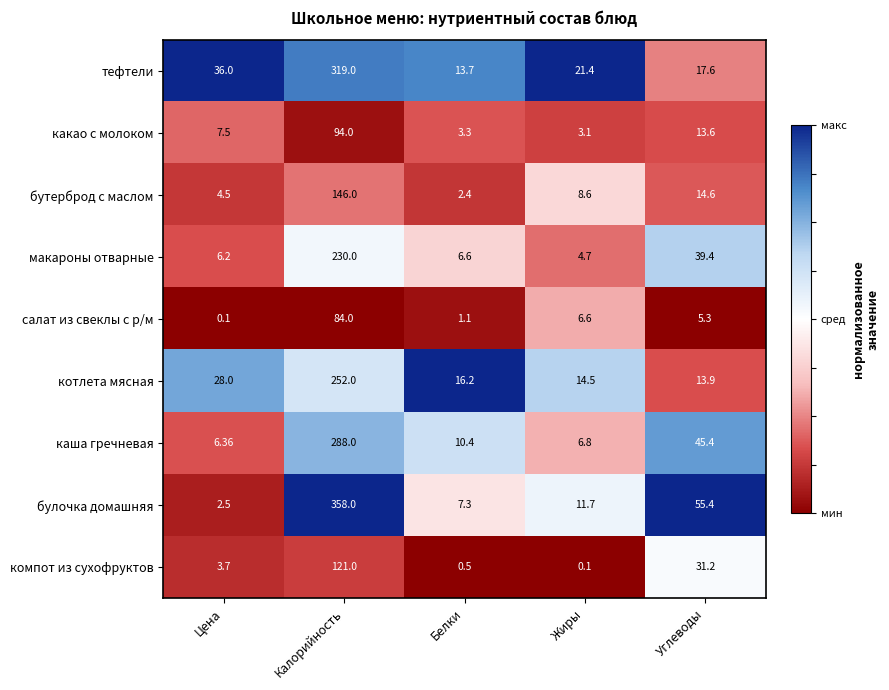

Where is каша гречневая nearest to the value 147?

Углеводы